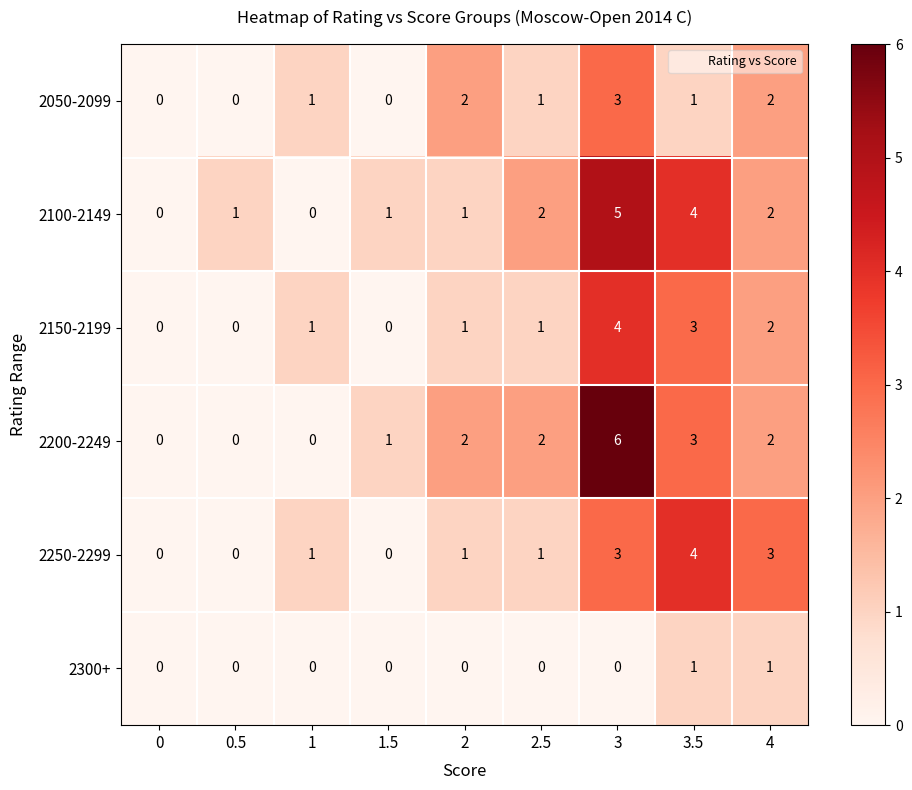

How many 2200-2249 values are between 0 and 2?

7